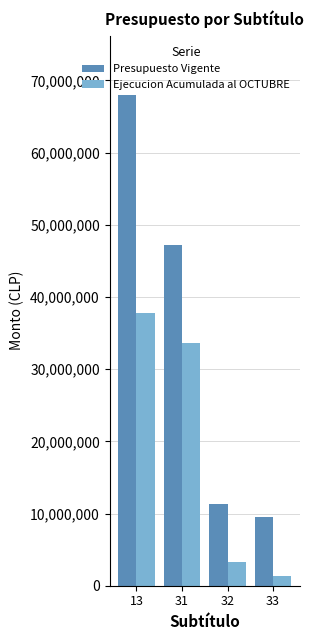

What is the value of the Presupuesto Vigente bar at the 4th from the left?

9518413